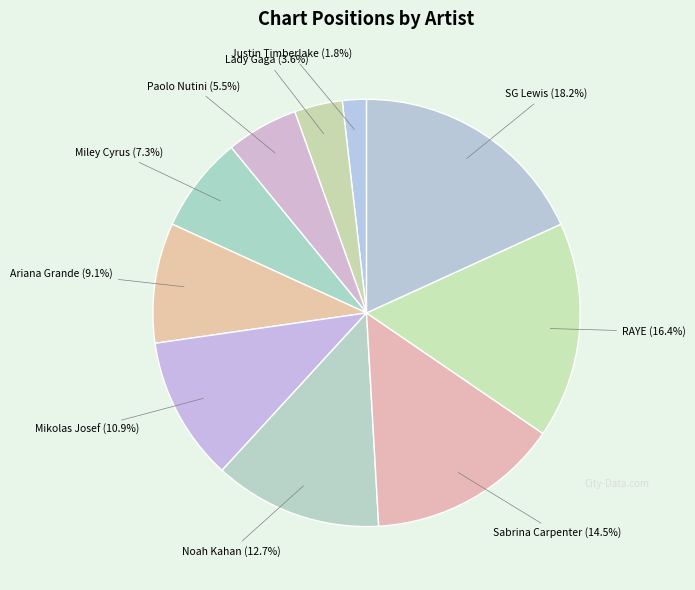

Does any single category account for the majority?

No